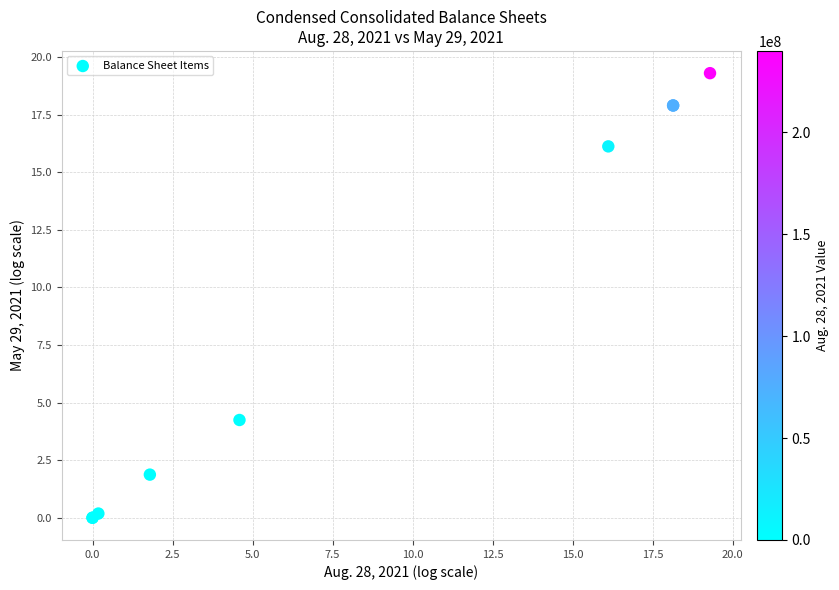

What Y value in the scatter plot is closest to 9?

4.2